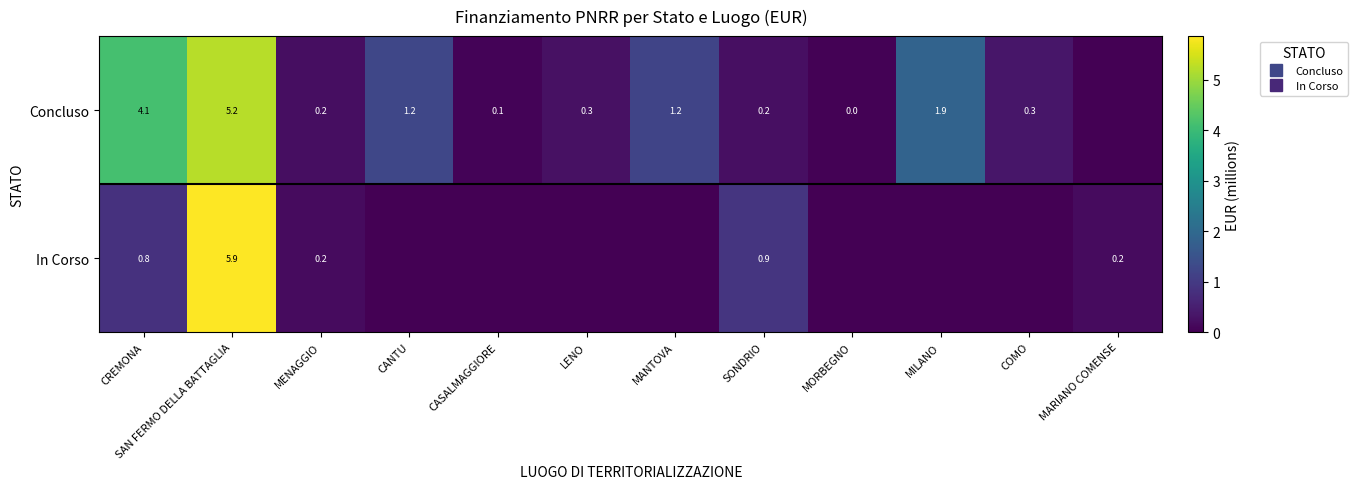

The Concluso series shows 0.2 at SONDRIO. True or false?

True